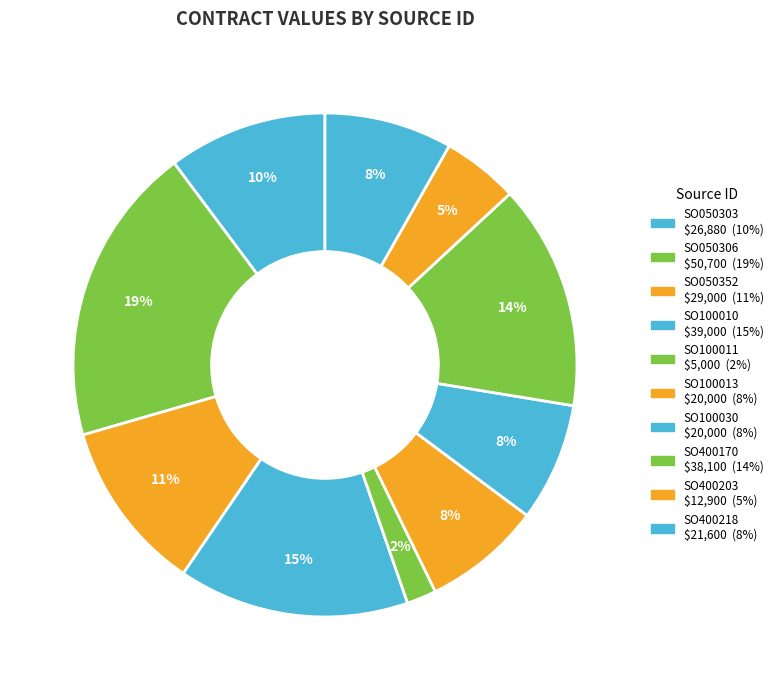

How many segments does this pie chart have?

10